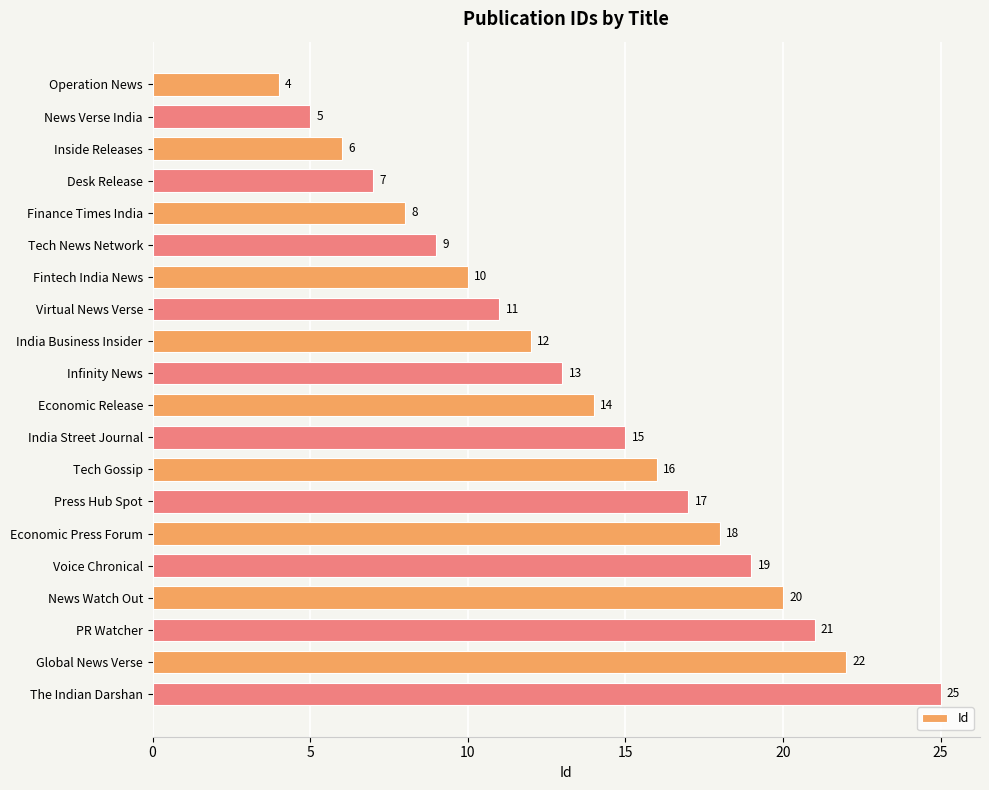

Rank the categories by value from highest to lowest.

The Indian Darshan, Global News Verse, PR Watcher, News Watch Out, Voice Chronical, Economic Press Forum, Press Hub Spot, Tech Gossip, India Street Journal, Economic Release, Infinity News, India Business Insider, Virtual News Verse, Fintech India News, Tech News Network, Finance Times India, Desk Release, Inside Releases, News Verse India, Operation News